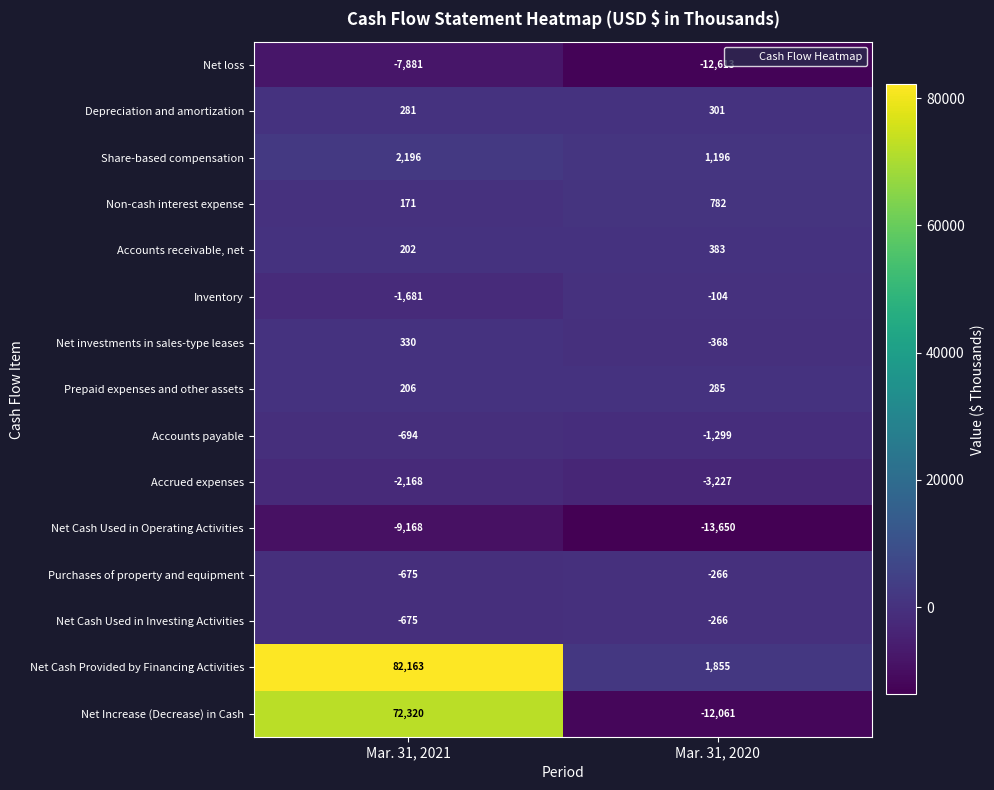

Is the value of Net loss at Mar. 31, 2020 greater than the value of Accounts receivable, net at Mar. 31, 2021?

No